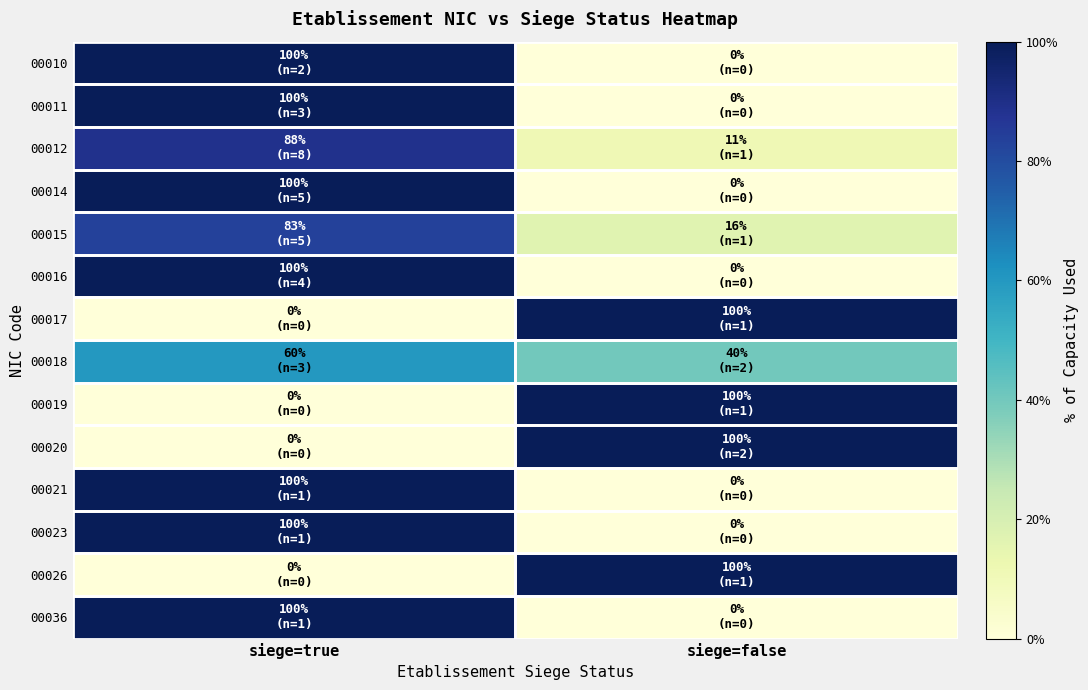

Between siege=true and siege=false, which series saw the biggest shift?

00010